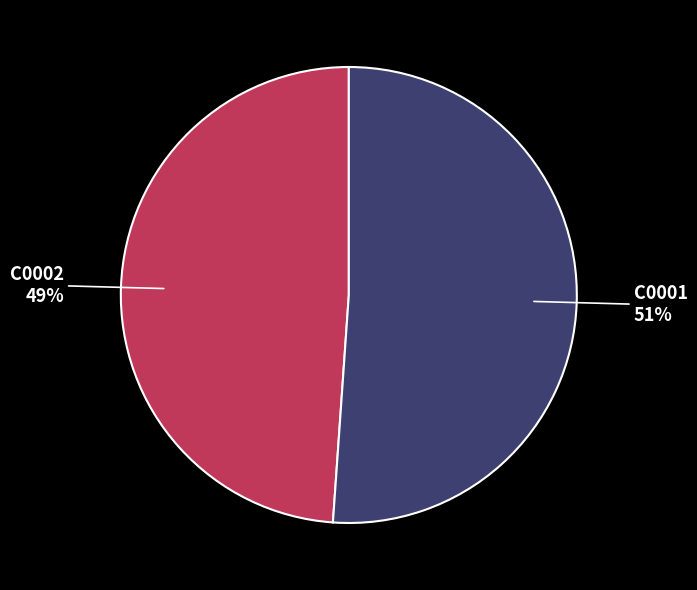

Approximately how many times larger is the value at C0002 compared to C0001?

1.0